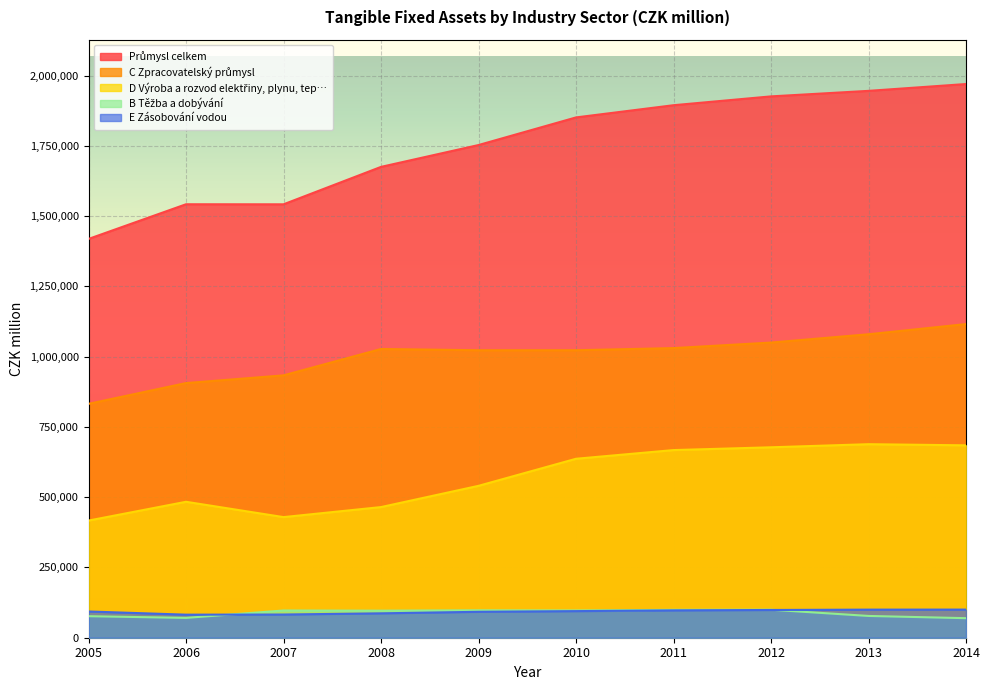

True or false: E Zásobování vodou and D Výroba a rozvod elektřiny, plynu, tep… cross at least once.

False